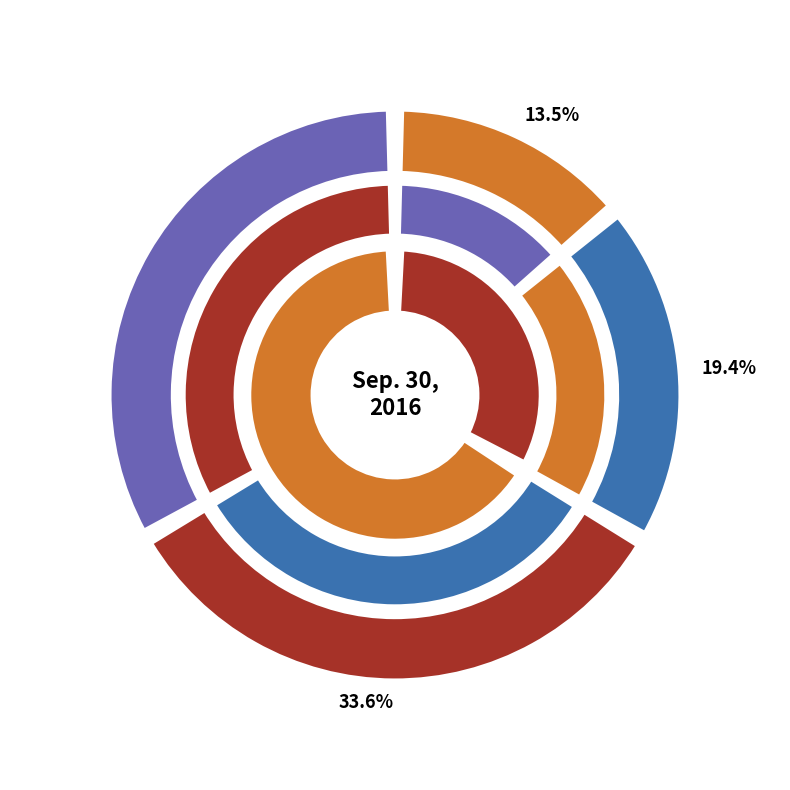

Is it true that Common stock shares outstanding (Class A) is 21% of the pie?

False